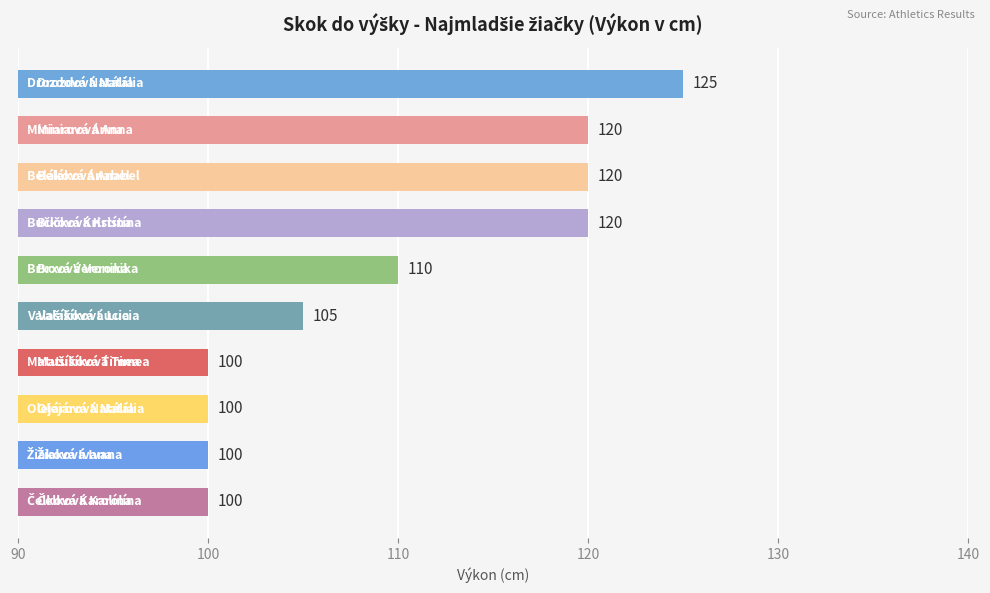

What is the maximum value shown in the chart?

125